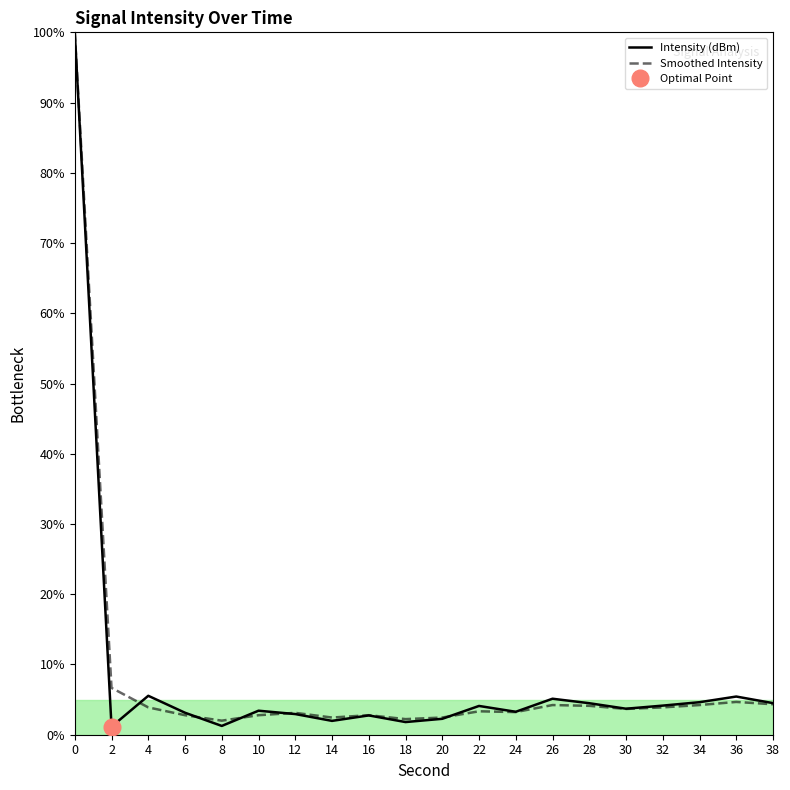

What is the minimum value for Smoothed Intensity?

2.0